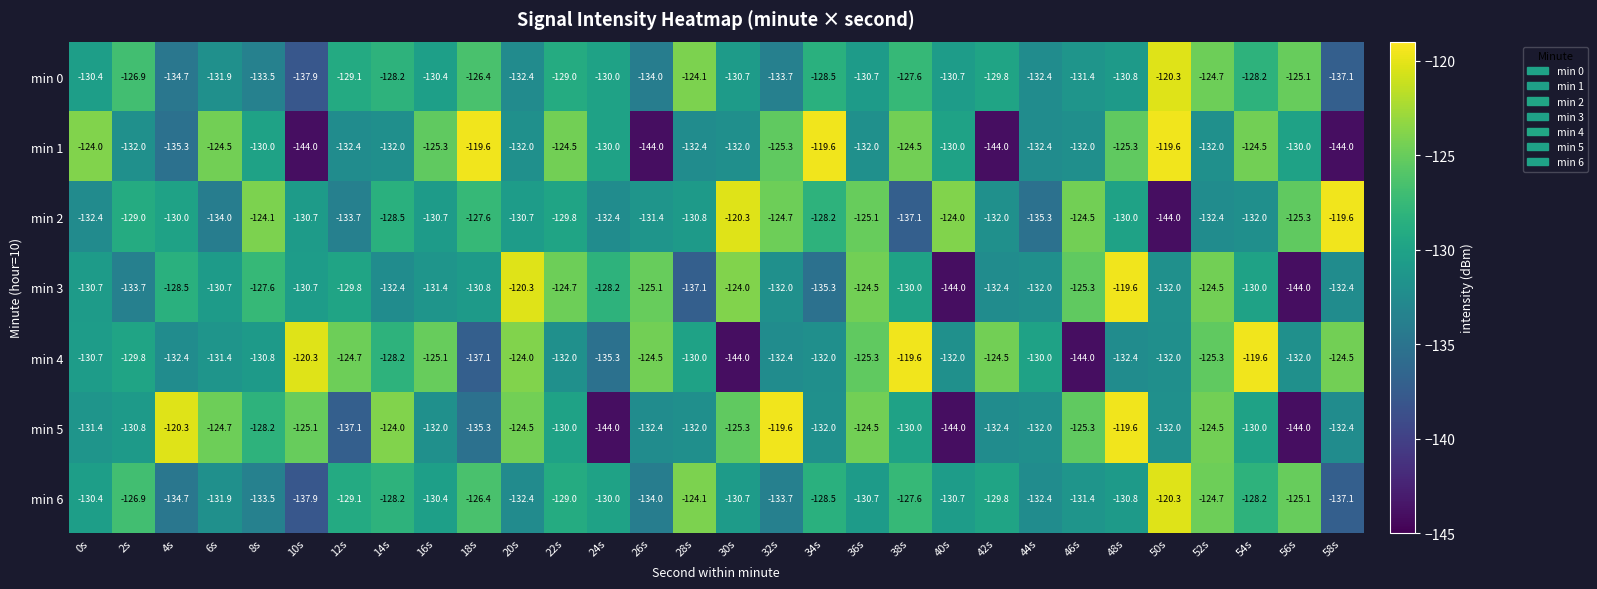

What is the difference between the min 5 values at 54s and 28s?

2.0